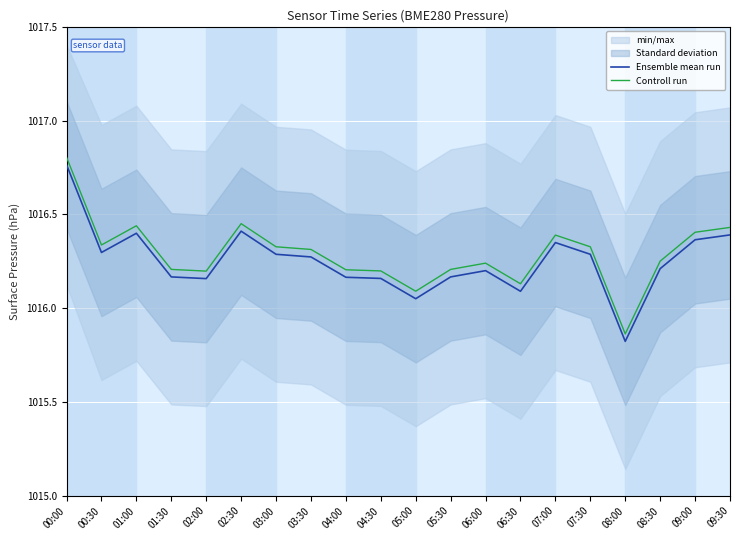

How many data points does each series have?

20